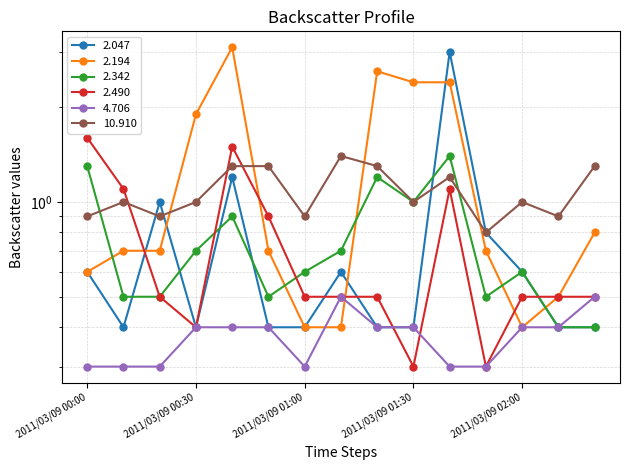

What is the label of the 1st point from the right?

2011/03/09 02:20